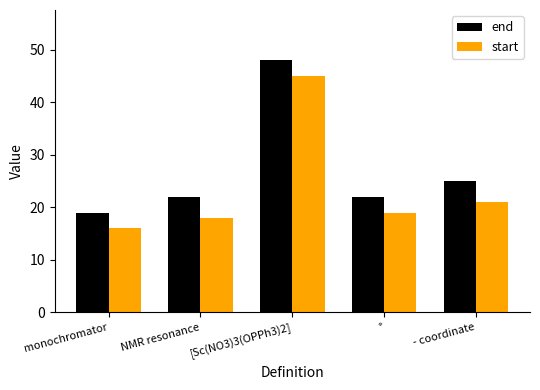

What are all the series names shown in the legend?

end, start